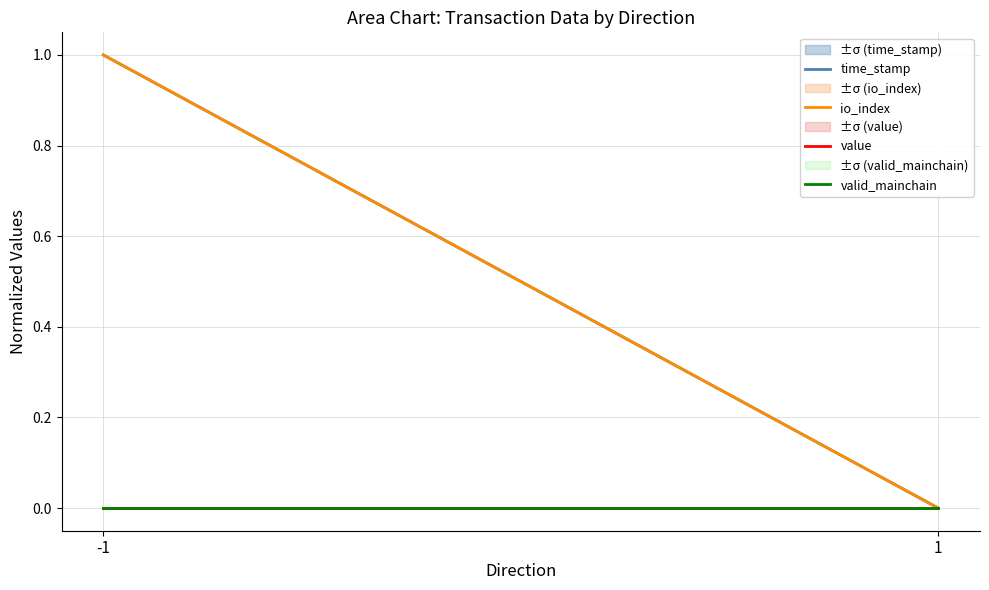

What is the value of the time_stamp point at the 1st from the left?

1